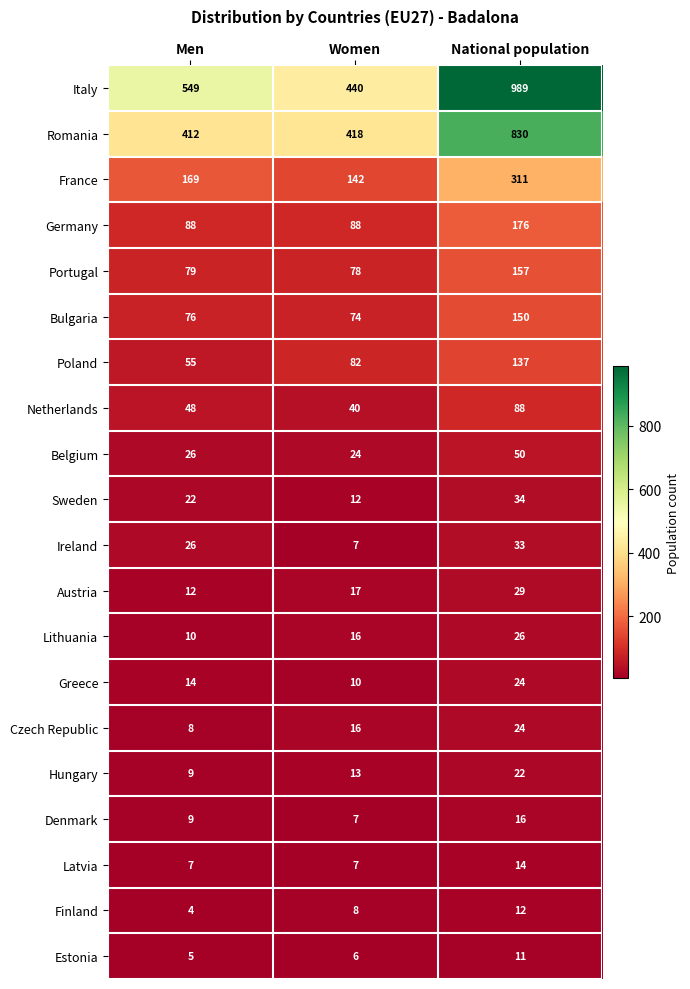

Rank the categories by Poland value from lowest to highest.

Men, Women, National population